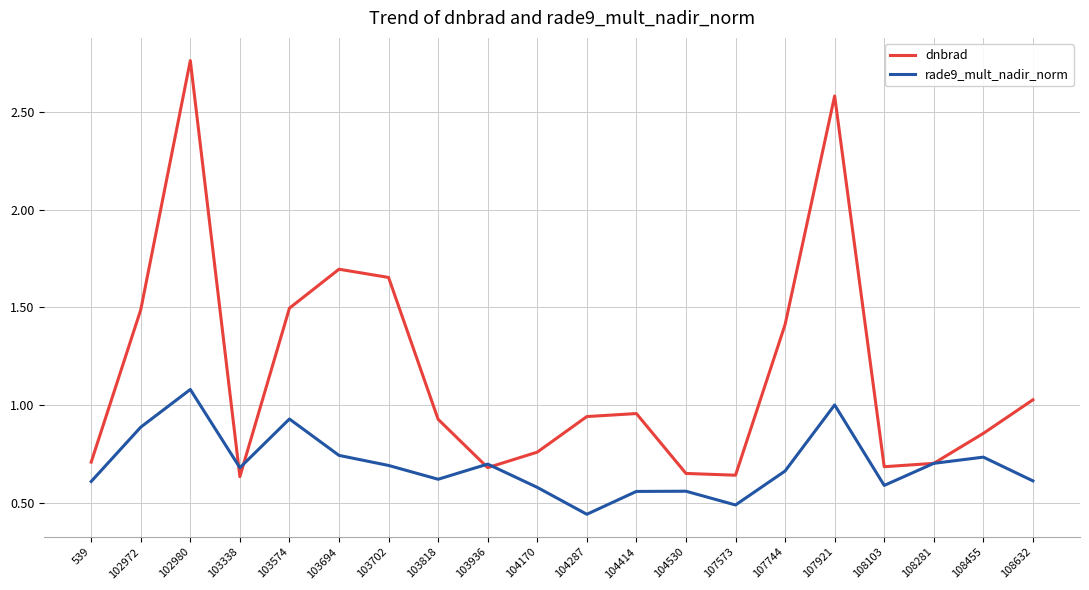

What is the total value across all series at 103574?

2.4